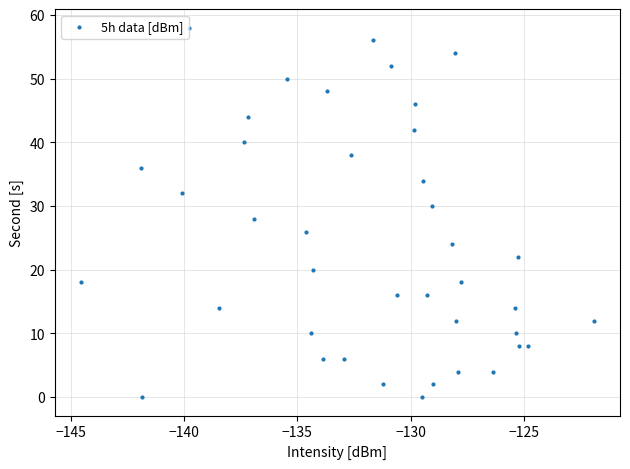

What is the range of Y values (max minus min)?

58